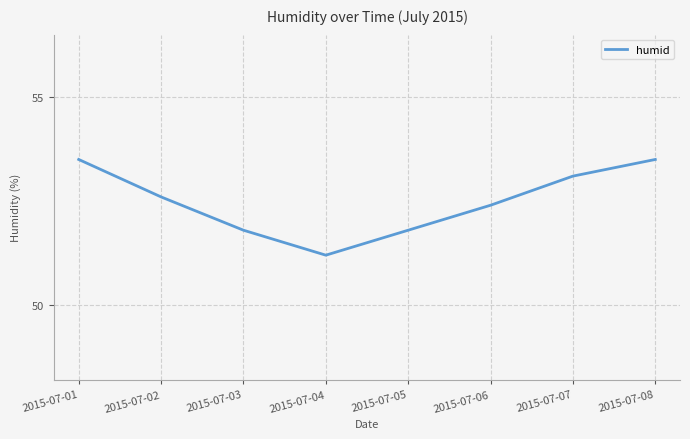

What is the change in value from 2015-07-04 to 2015-07-07?

+1.9